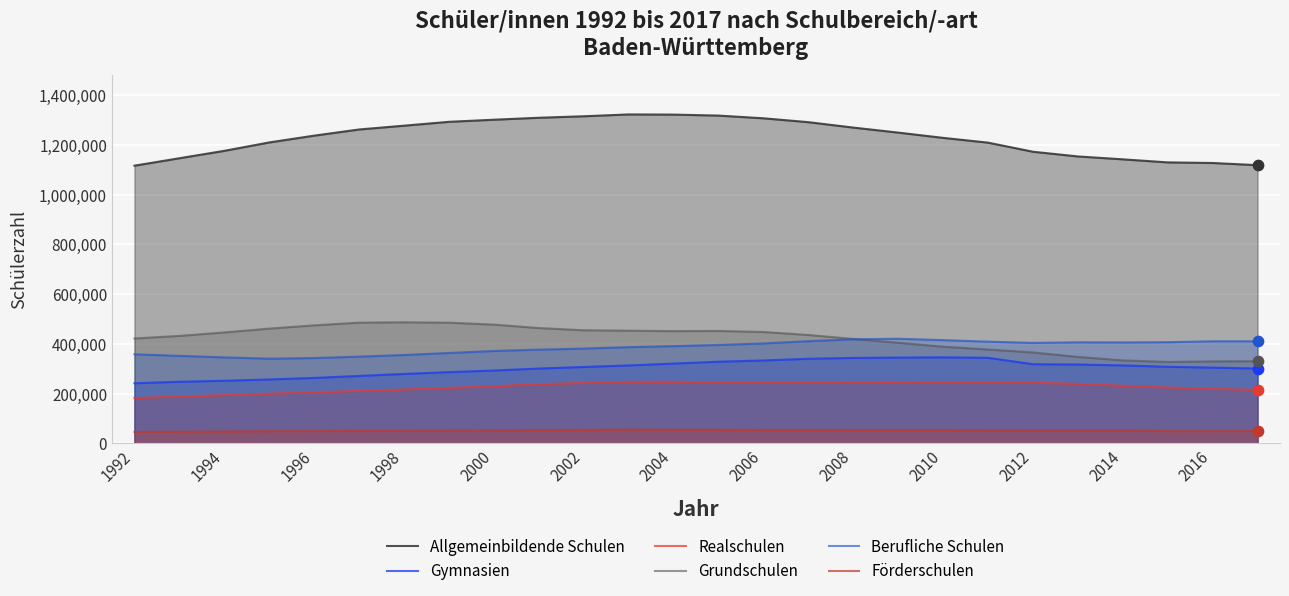

Is the value of Realschulen at 19 greater than the value of Grundschulen at 17?

No